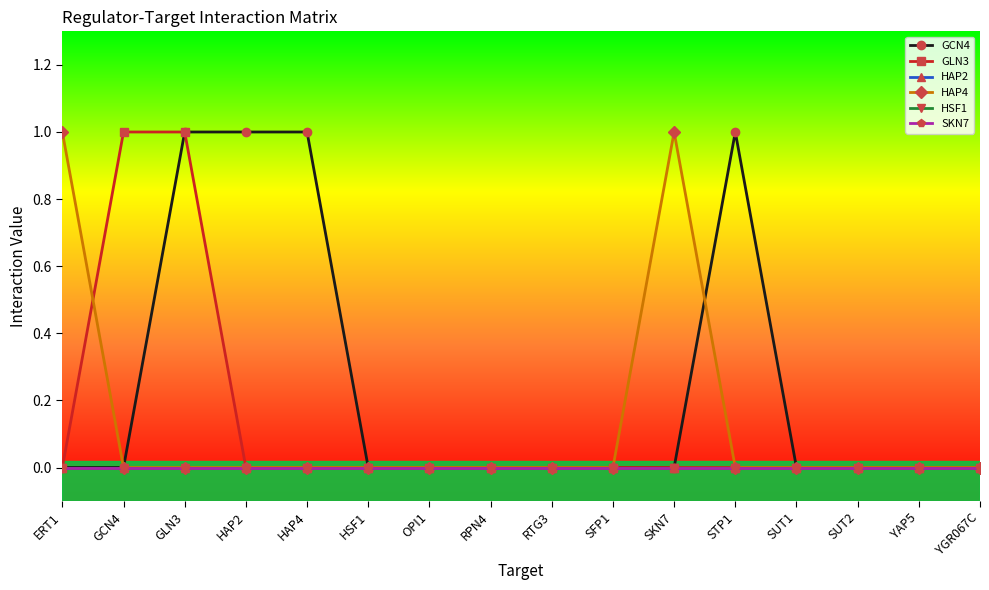

Reading left to right, extract all data points from this chart.

GCN4: 0	0	1	1	1	0	0	0	0	0	0	1	0	0	0	0
GLN3: 0	1	1	0	0	0	0	0	0	0	0	0	0	0	0	0
HAP2: 0	0	0	0	0	0	0	0	0	0	0	0	0	0	0	0
HAP4: 1	0	0	0	0	0	0	0	0	0	1	0	0	0	0	0
HSF1: 0	0	0	0	0	0	0	0	0	0	0	0	0	0	0	0
SKN7: 0	0	0	0	0	0	0	0	0	0	0	0	0	0	0	0